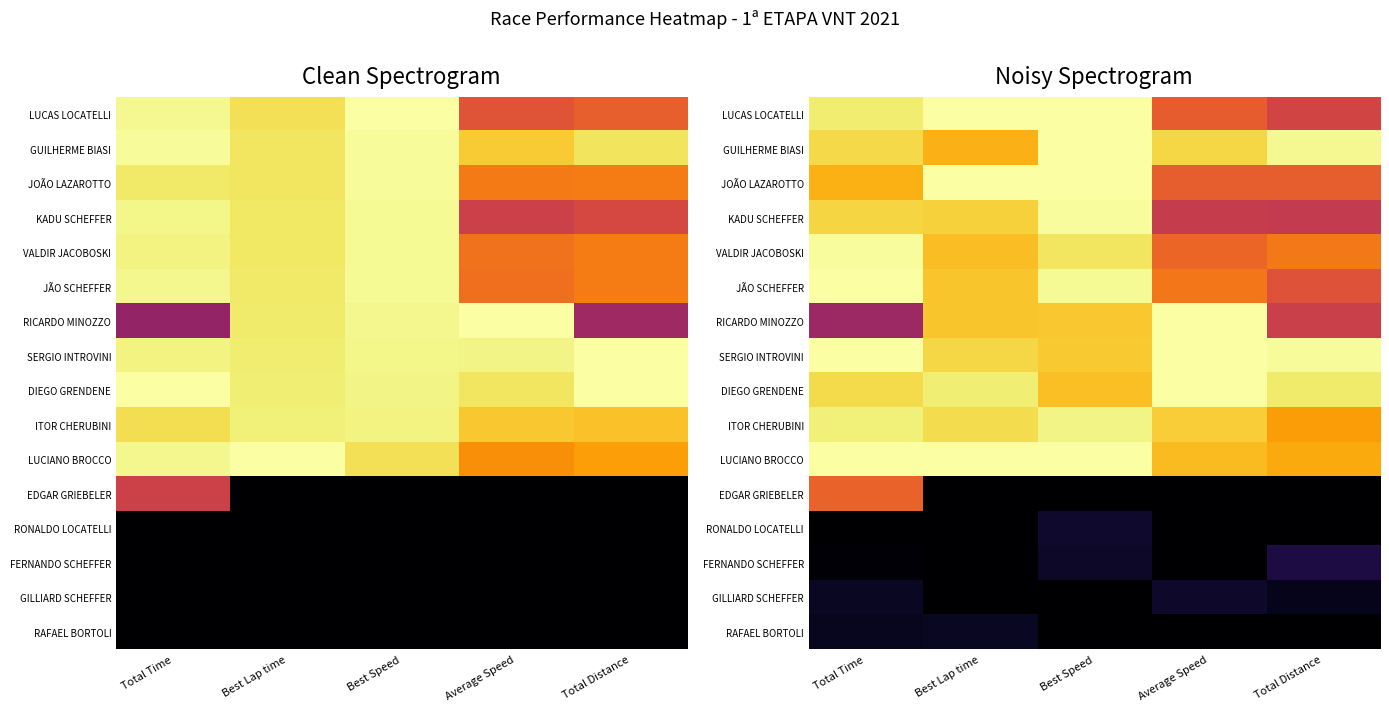

The value of GILLIARD SCHEFFER at Best Speed is 0.0. True or false?

True